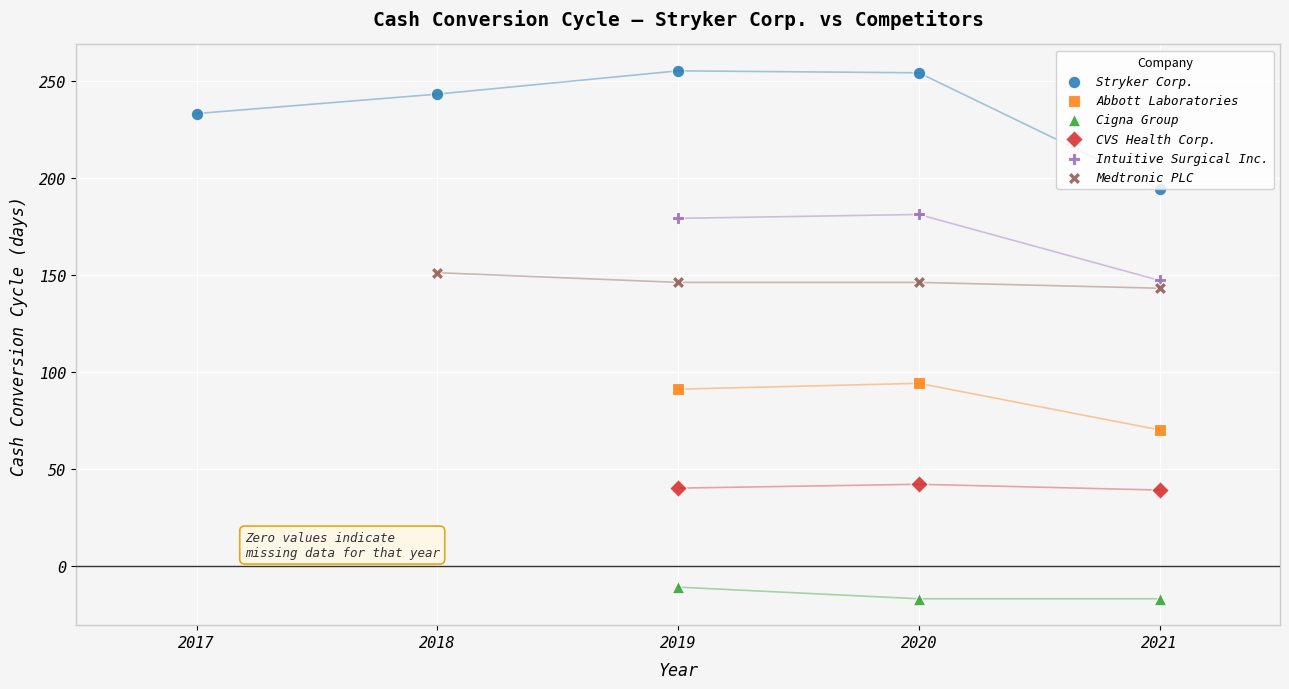

Which series contains the highest Y value?

Stryker Corp.